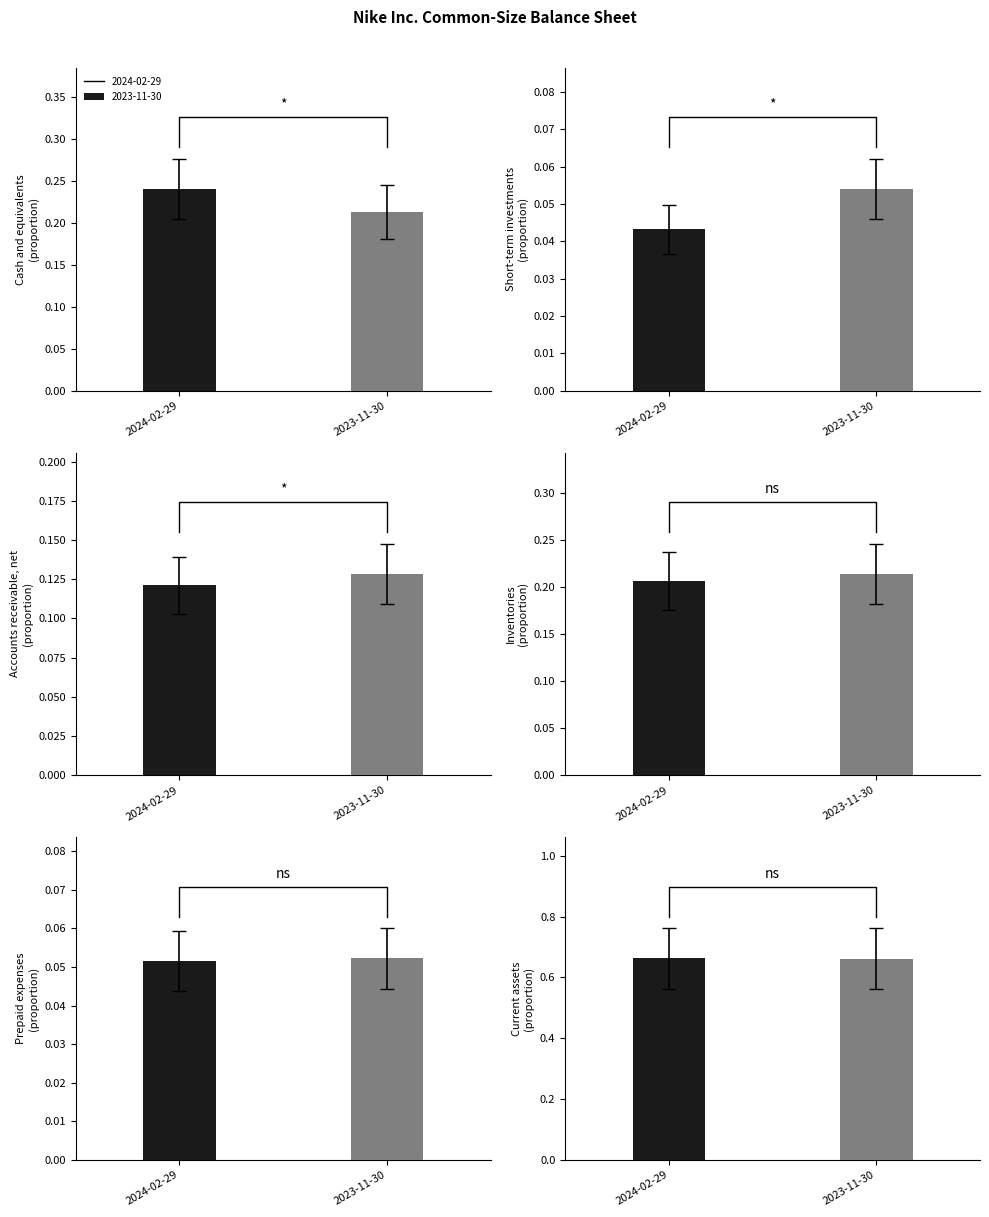

At how many categories does at least one series exceed 0?

6